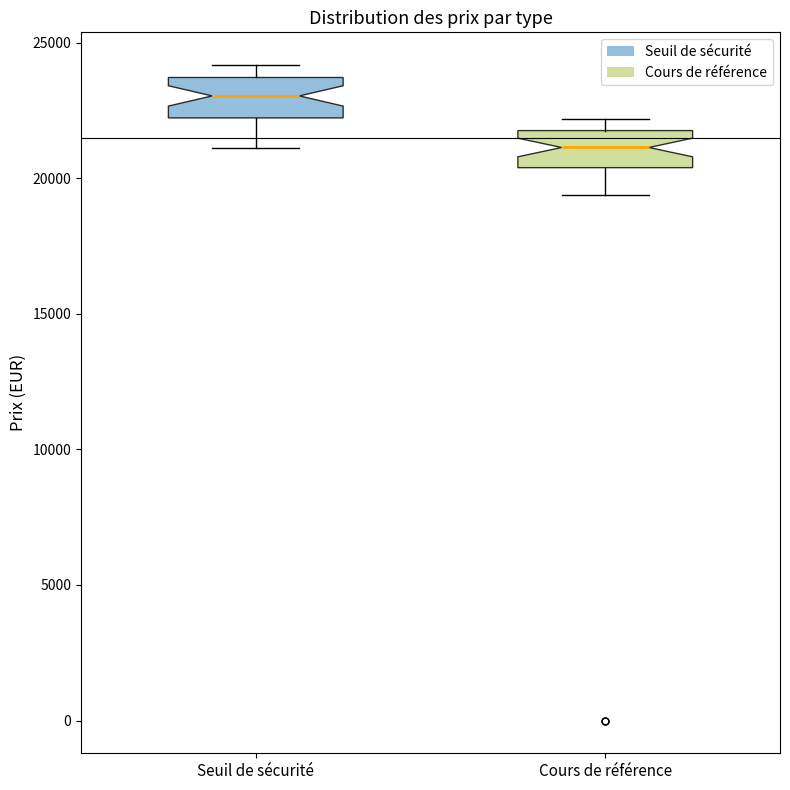

Where is the lower edge of the box for Seuil de sécurité on the y-axis? The values are not printed on the chart, so give them approximately, as read against the axis.

22000